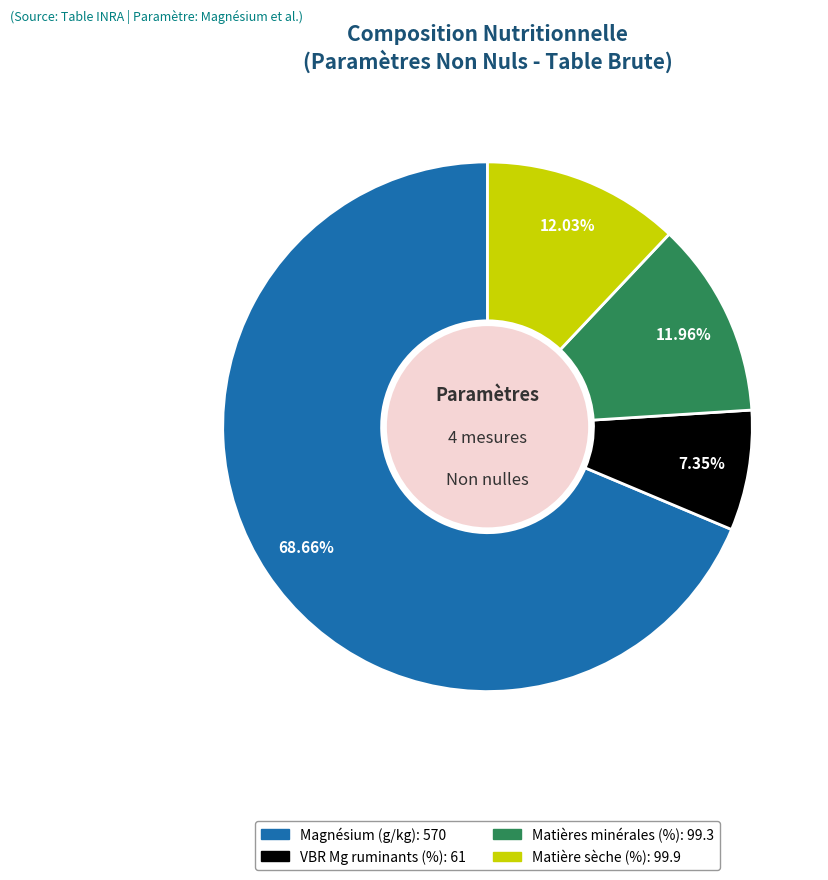

Is there any slice that represents more than half of the pie?

Yes